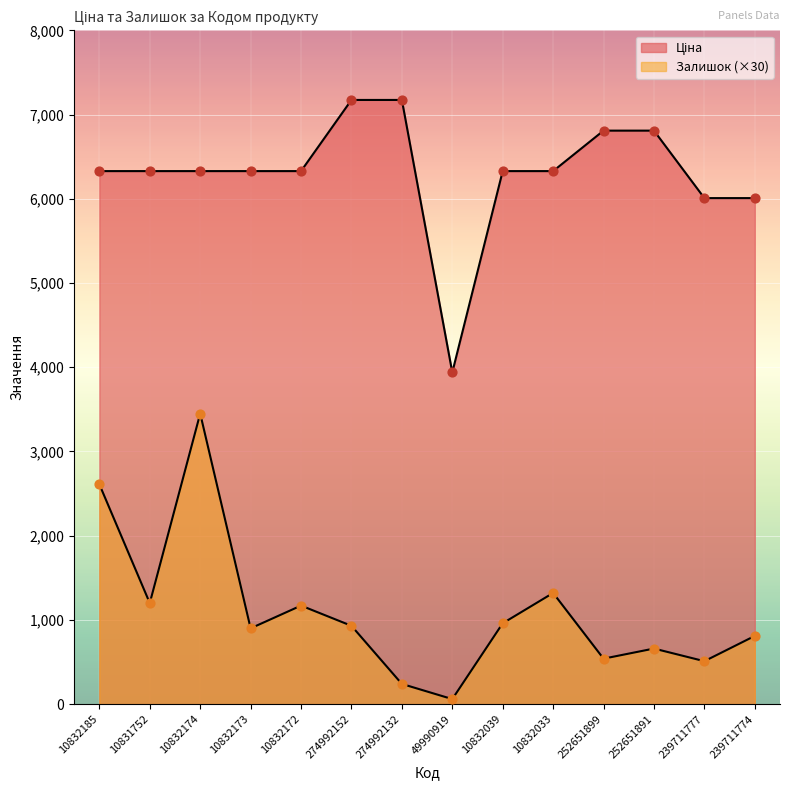

What are all the series names shown in the legend?

Ціна, Залишок